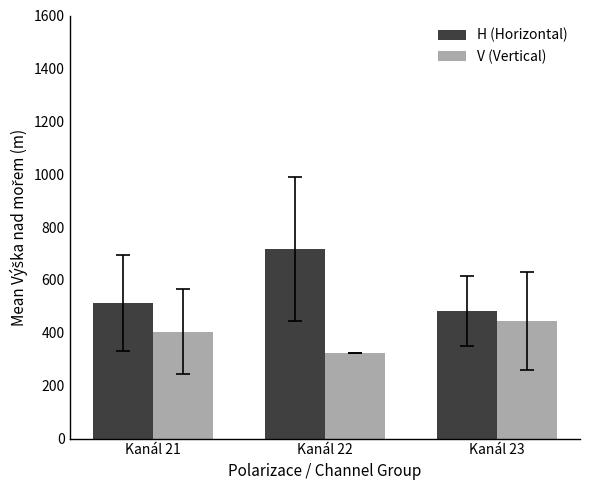

Which series has the widest spread of values?

H (Horizontal)